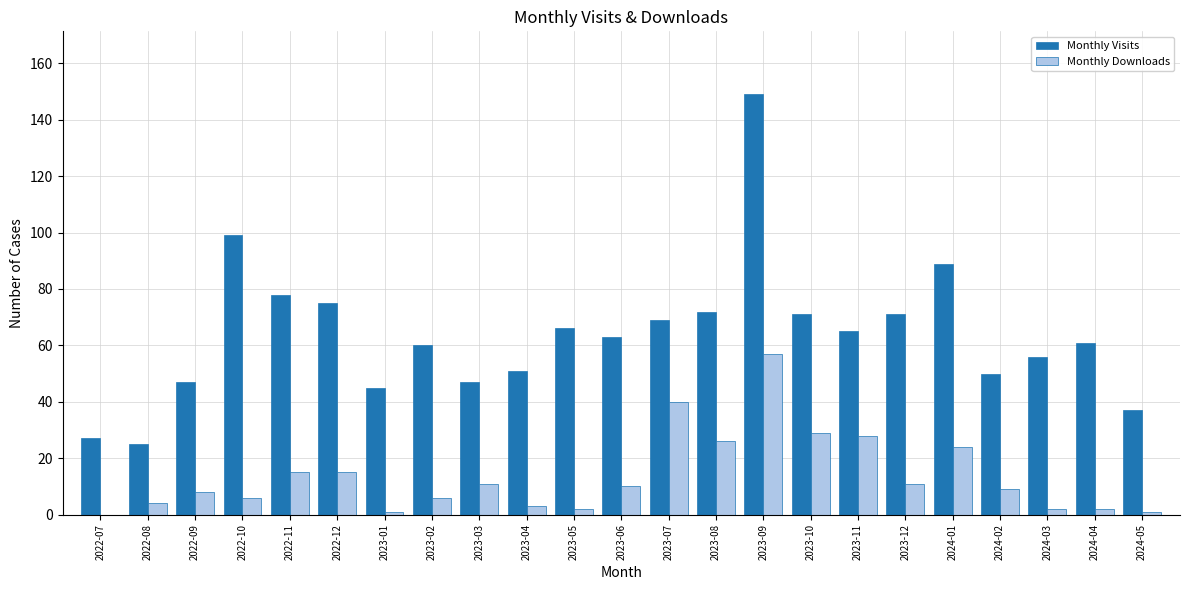

What is the sum of the Monthly Visits values at 2023-07 and 2024-02?

119